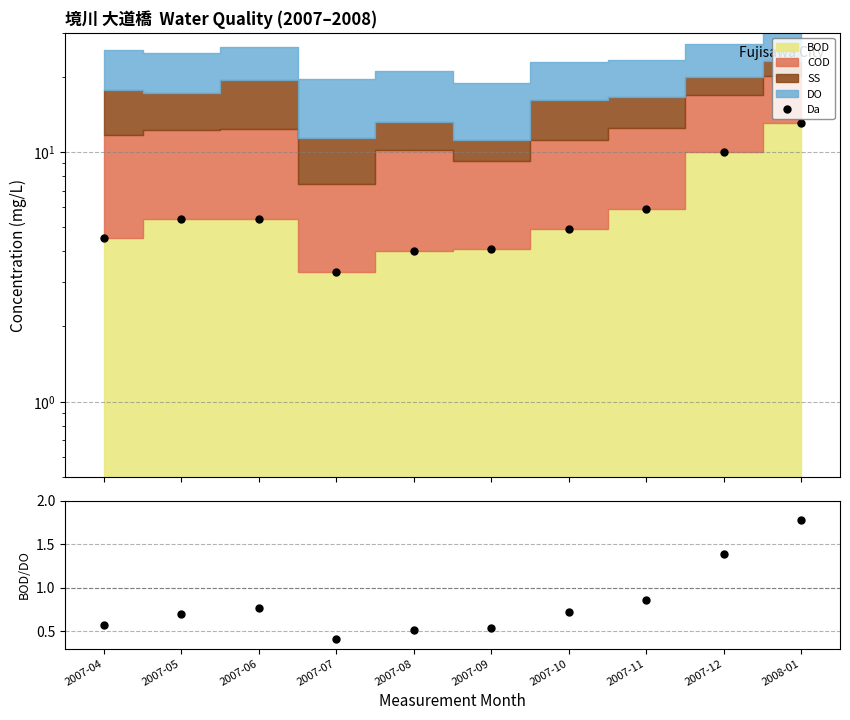

Is it true that Da equals 3.7 at 2007-06?

False